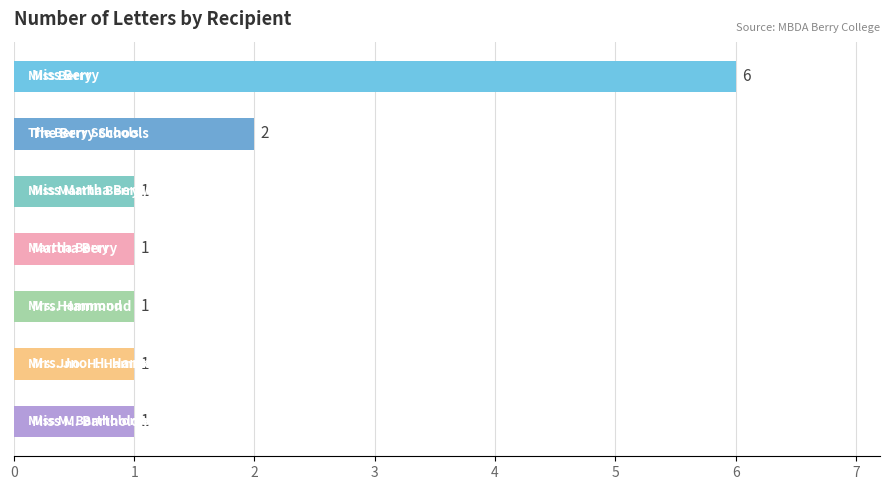

What is the sum of all values?

13